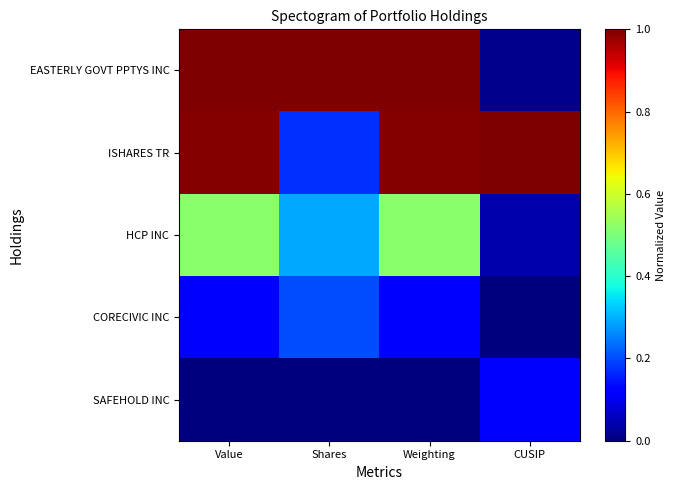

At which category is the sum across all series the highest?

Value